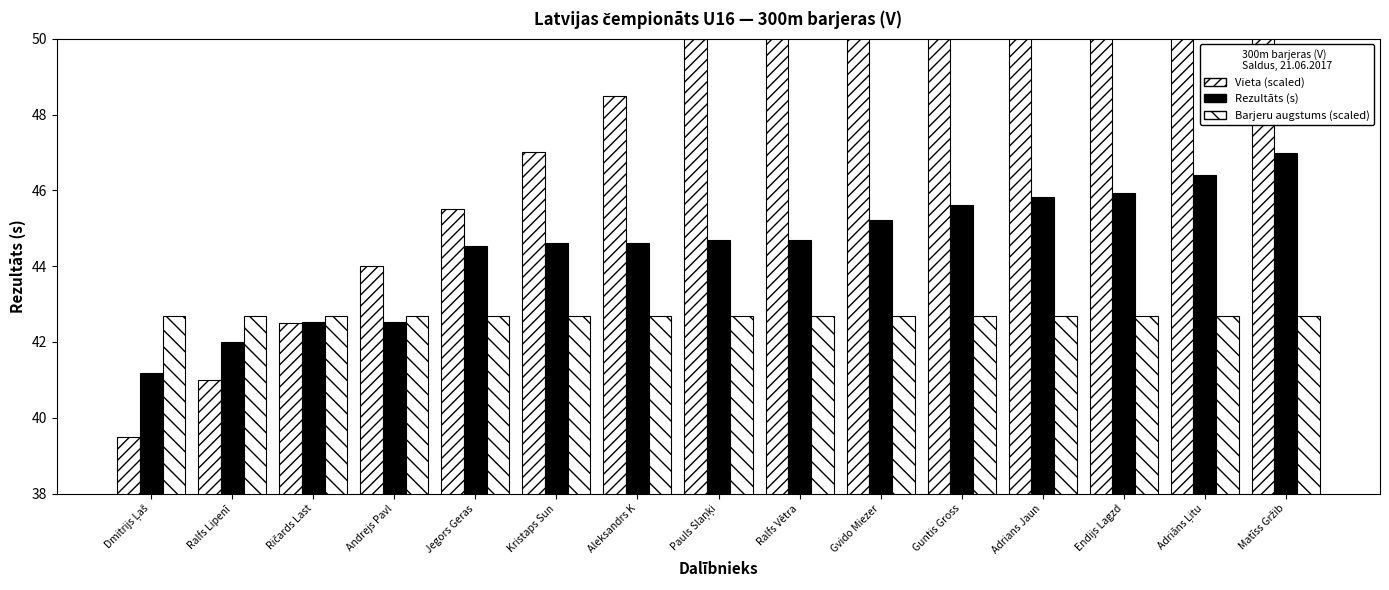

What is the sum of the Barjeru augstums (scaled) values at Matīss Gržib and Aleksandrs K?

85.3